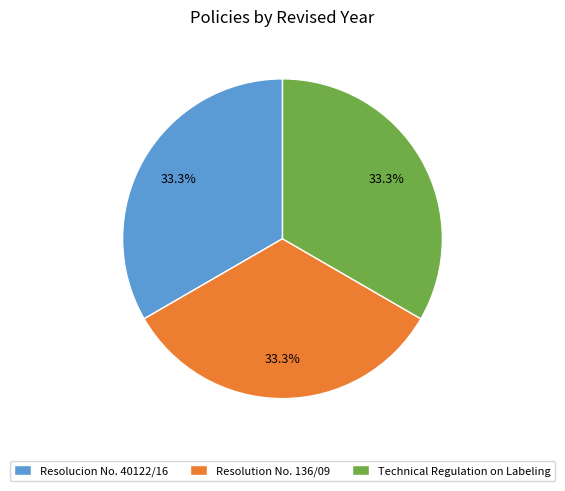

Approximately how many times larger is the value at Technical Regulation on Labeling compared to Resolucion No. 40122/16?

1.0